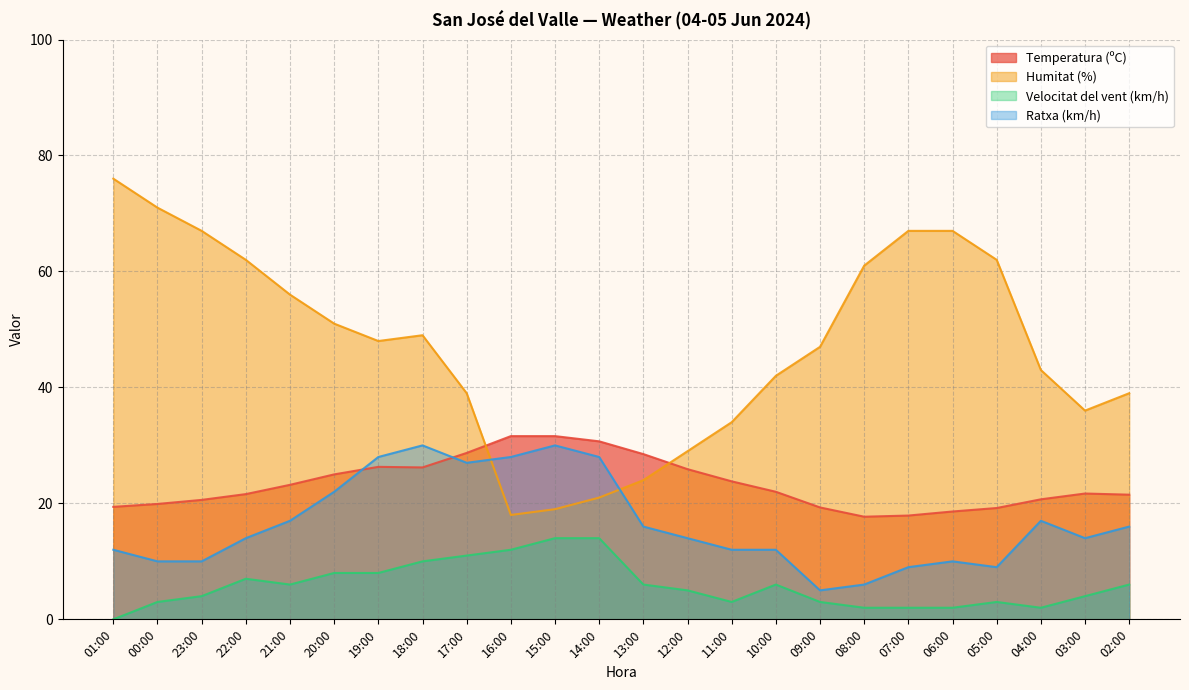

Where is Humitat (%) nearest to the value 47?

09:00